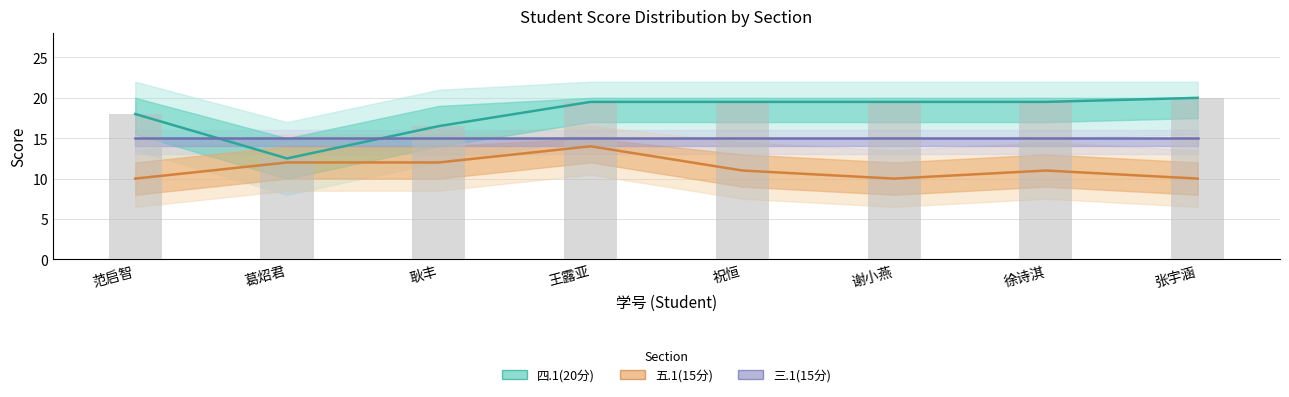

True or false: 三.1(15分) has a value of 15.0 at 王露亚.

True